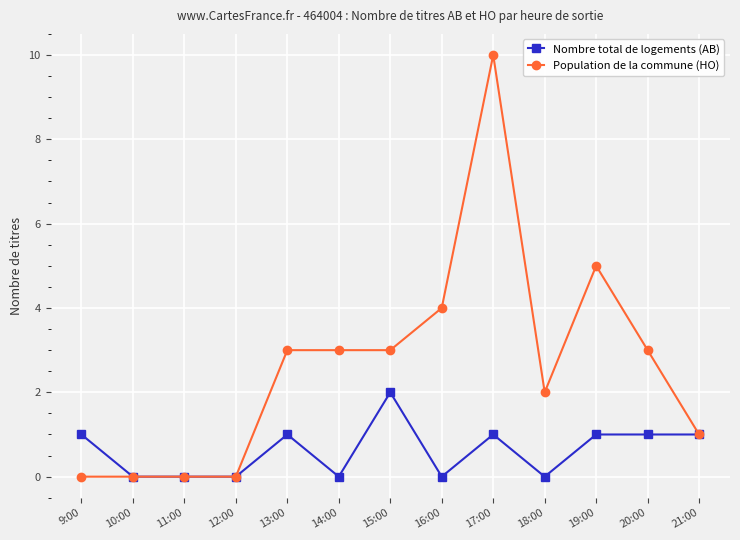

Is it true that Population de la commune (HO) equals 4 at 16:00?

True